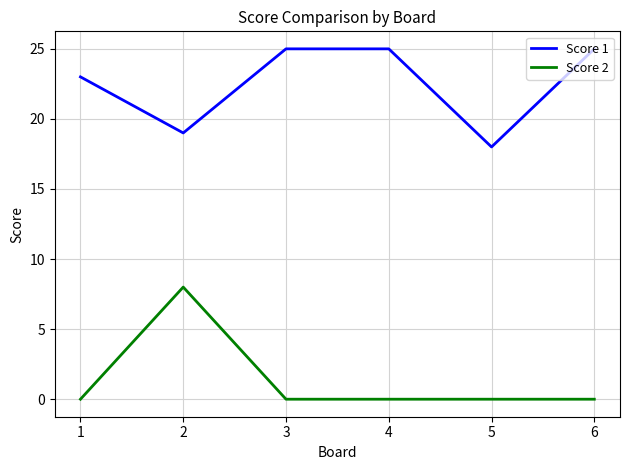

The Score 1 series shows 25 at 4. True or false?

True